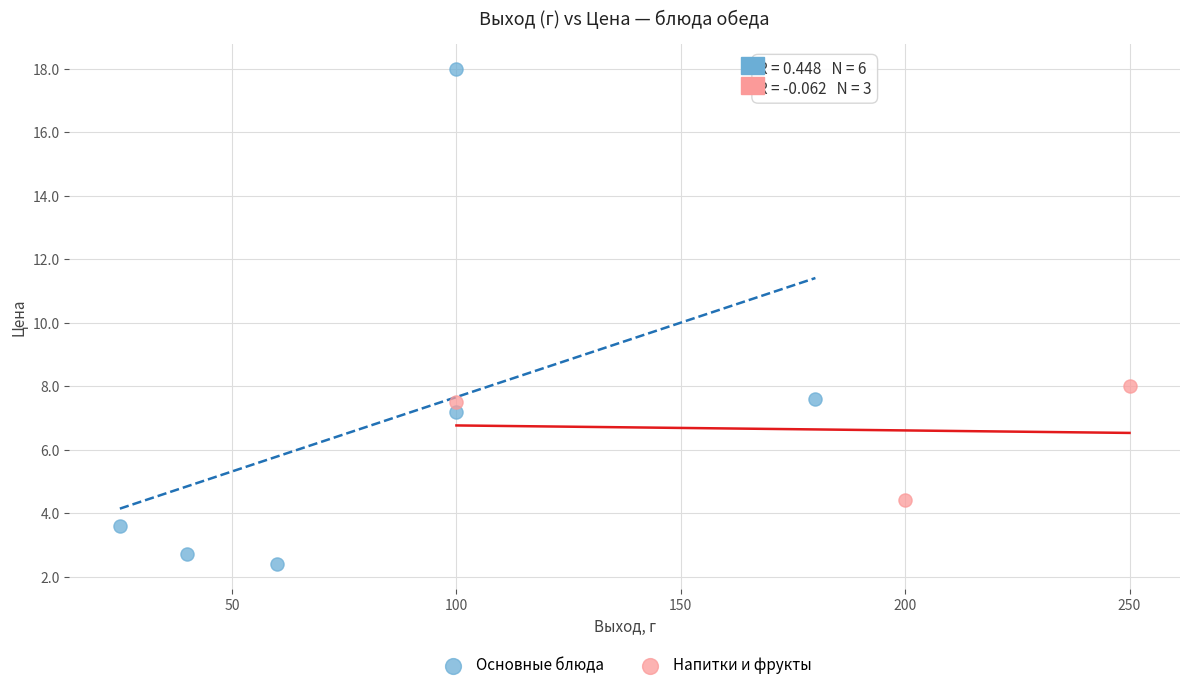

Which series reaches the minimum Y coordinate?

Основные блюда